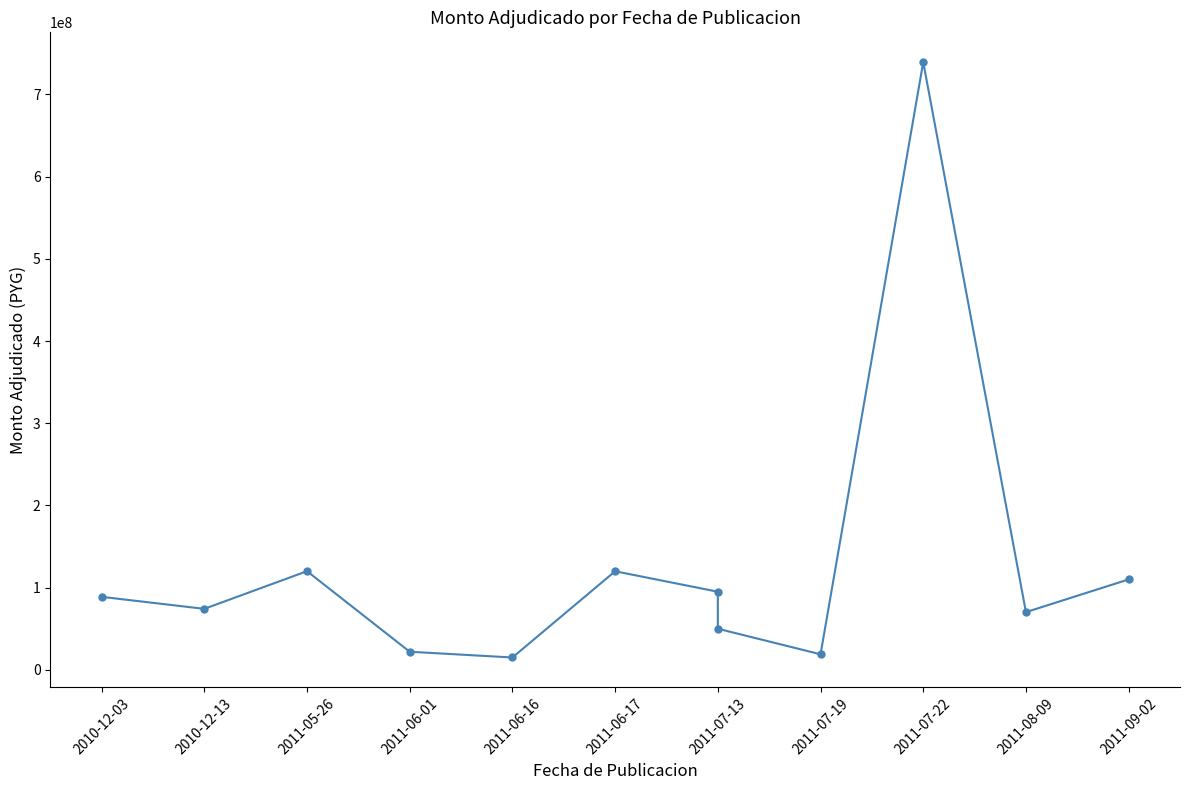

Which category has the lowest value across all series?

2011-06-16